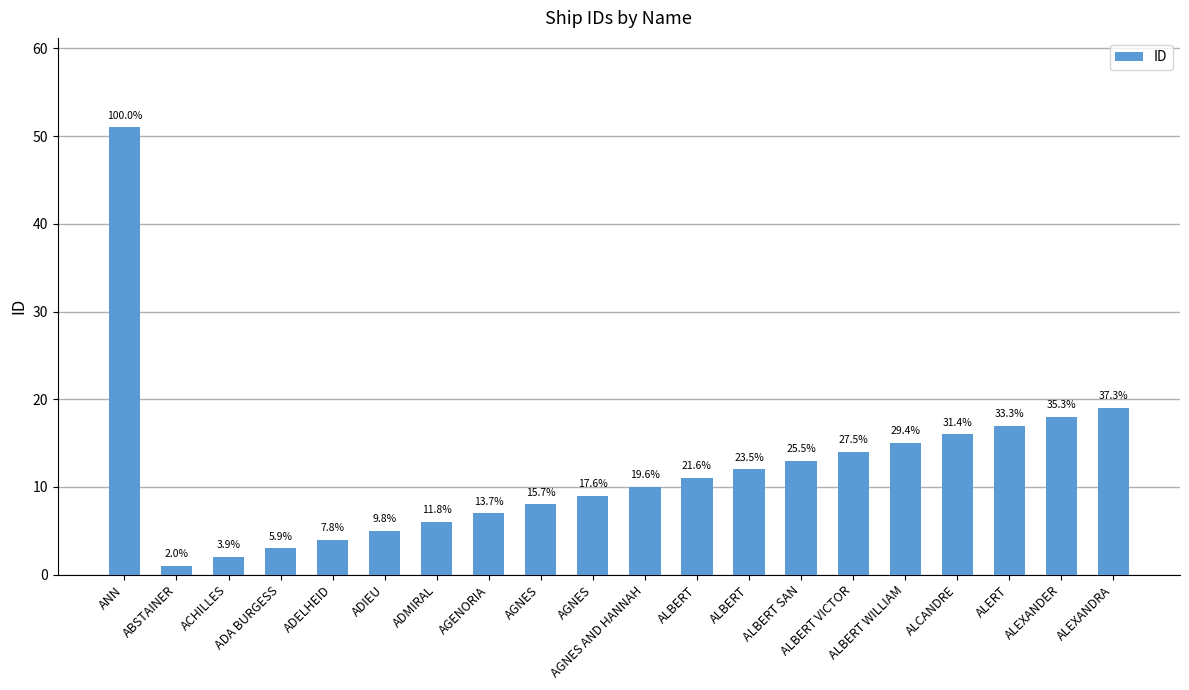

The value at ALCANDRE is 9. True or false?

False